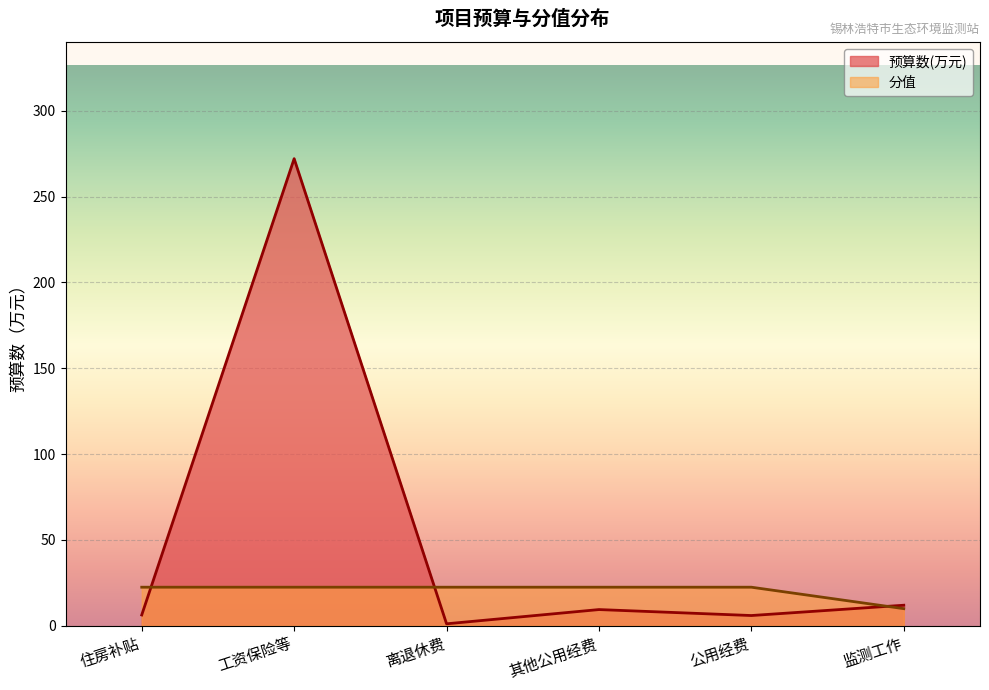

What is the sum of all 预算数(万元) values?

307.1